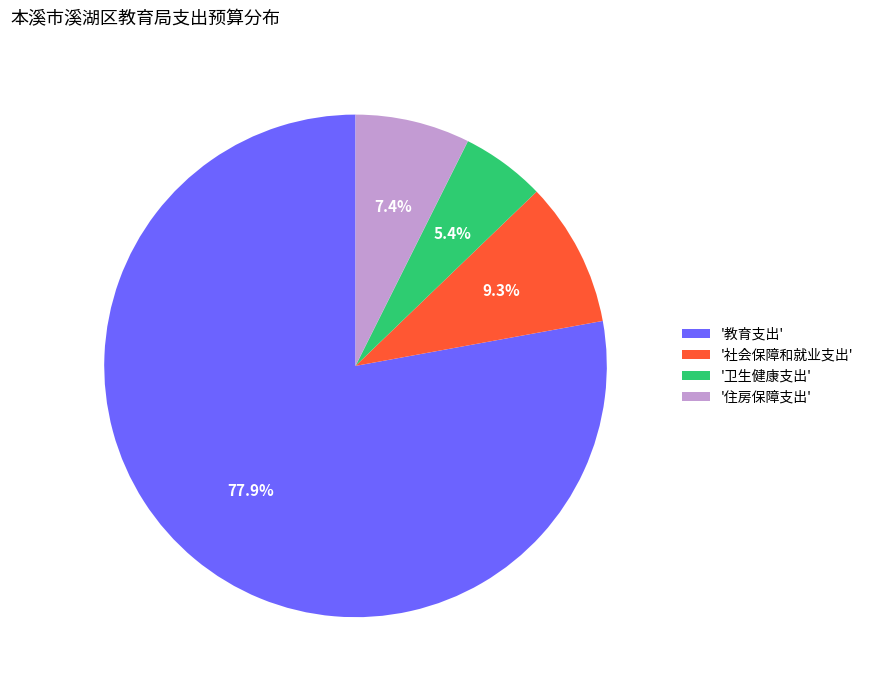

Which category accounts for the majority?

'教育支出'